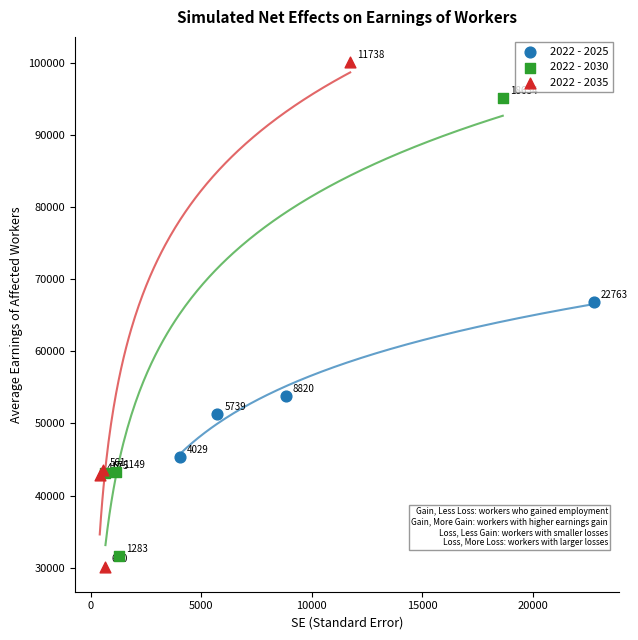

What are all the series names shown in the legend?

2022 - 2025, 2022 - 2030, 2022 - 2035